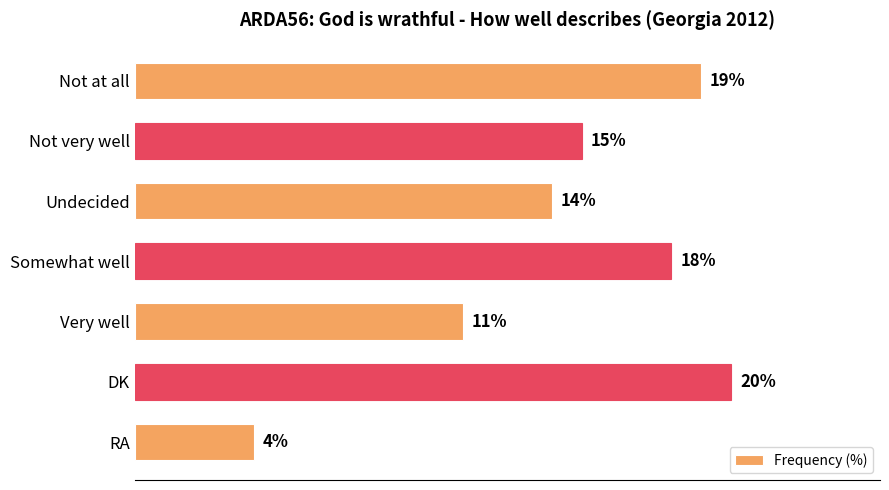

Which label corresponds to the smallest value in the chart?

RA